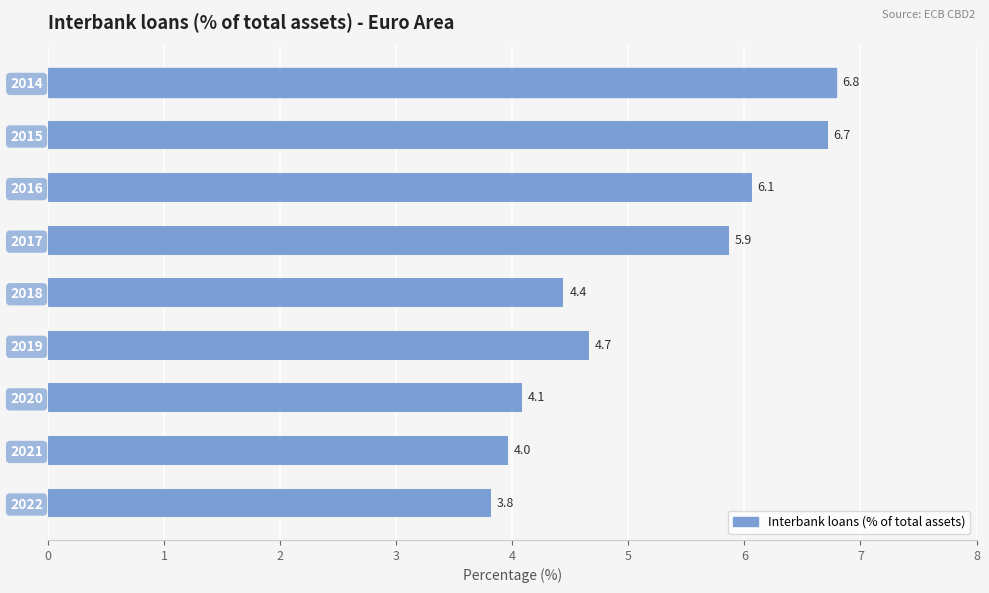

Between 2021 and 2016, which is larger?

2016